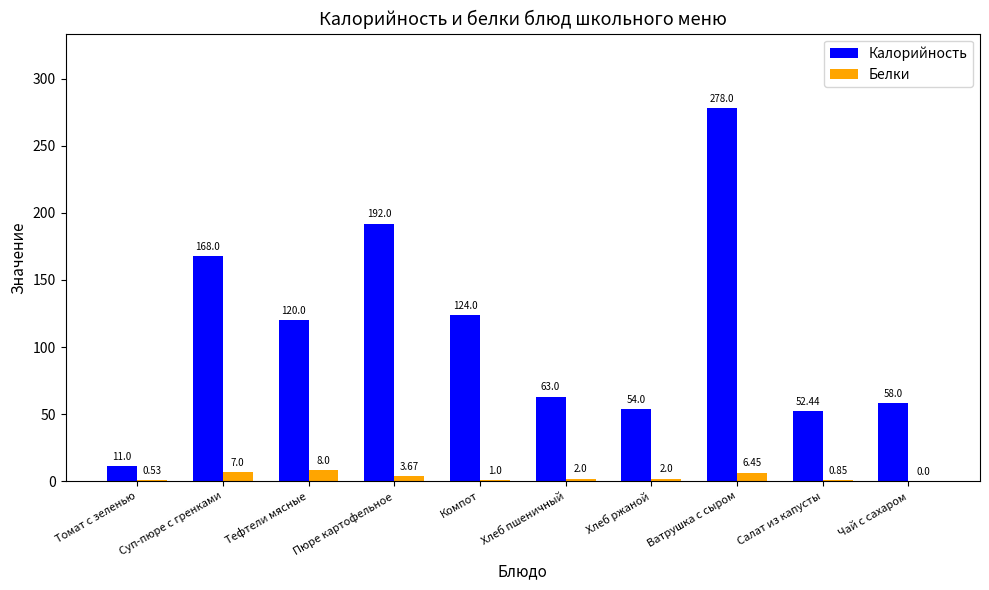

How many series are shown in this chart?

2